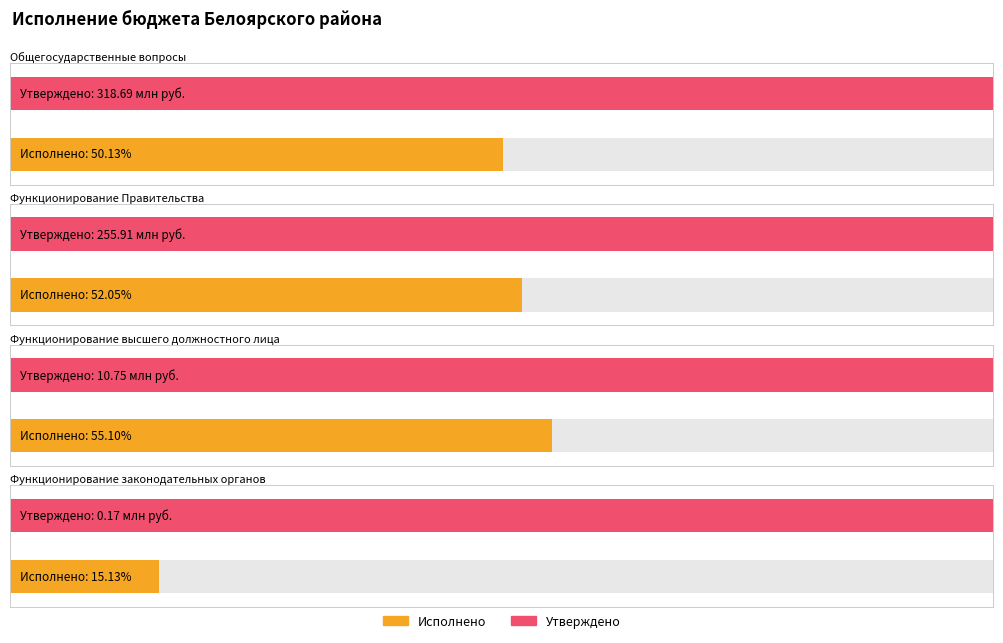

Reading left to right, what are all the values shown in this chart?

утверждено: Общегосударственные вопросы=318687988.4	Функционирование Правительства=255907846.7	Функционирование высшего должностного лица=10751951.0	Функционирование законодательных органов=171257.5
исполнено: Общегосударственные вопросы=159752693.1	Функционирование Правительства=133192053.1	Функционирование высшего должностного лица=5924705.2	Функционирование законодательных органов=25914.0